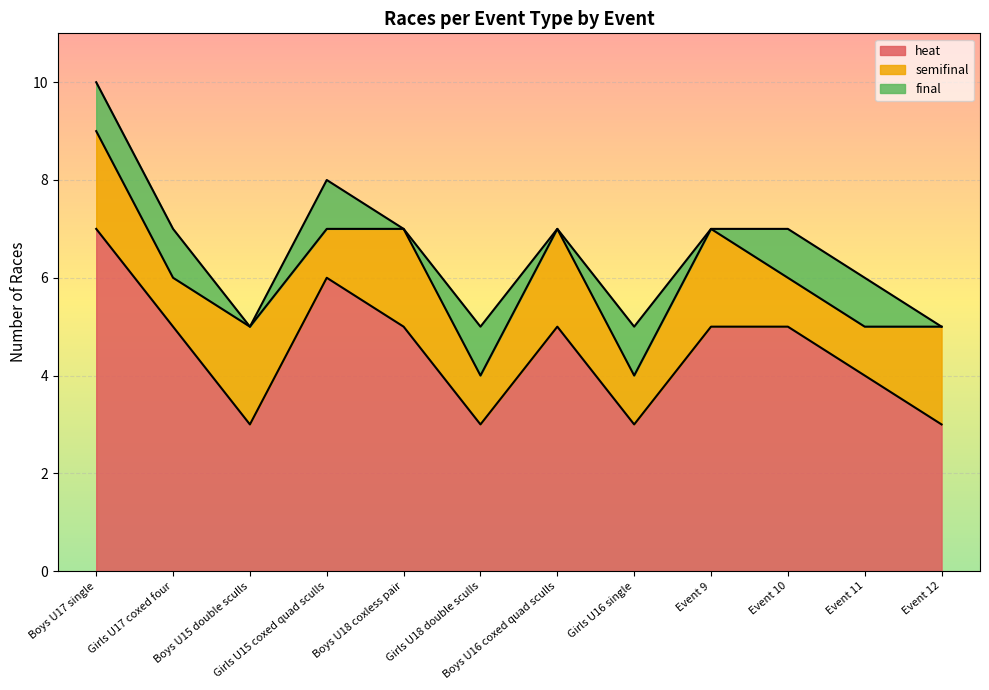

What is the label of the 10th point from the left?

Event 10